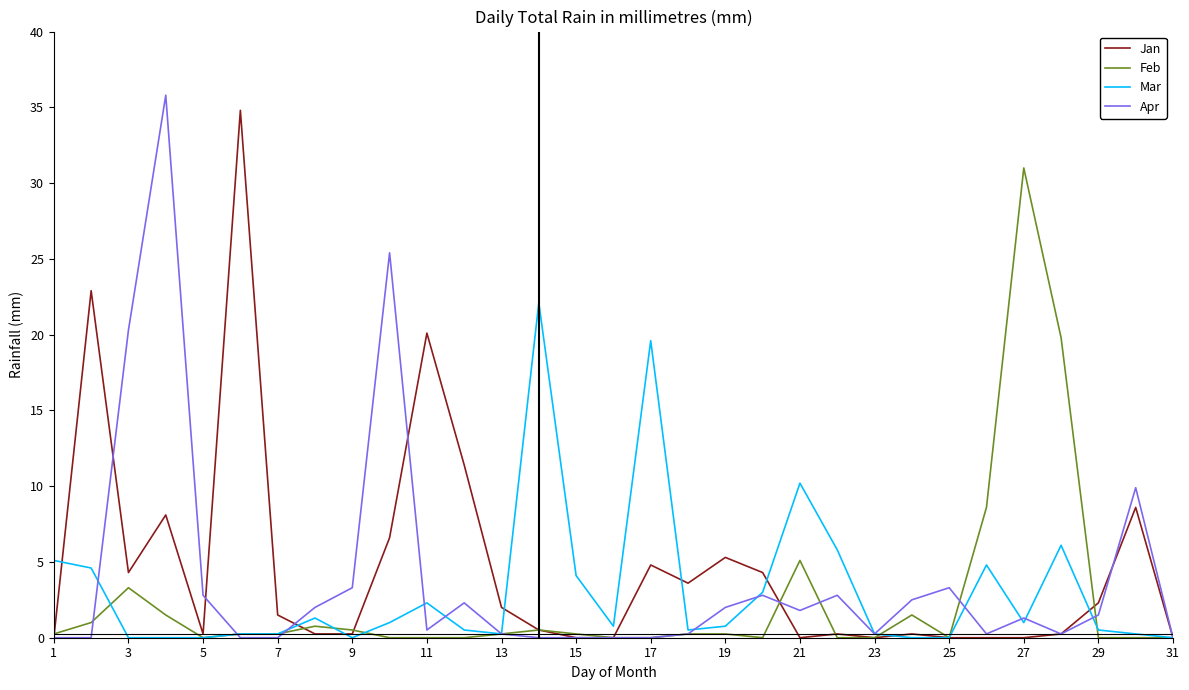

What is the highest value of the Feb series?

31.0